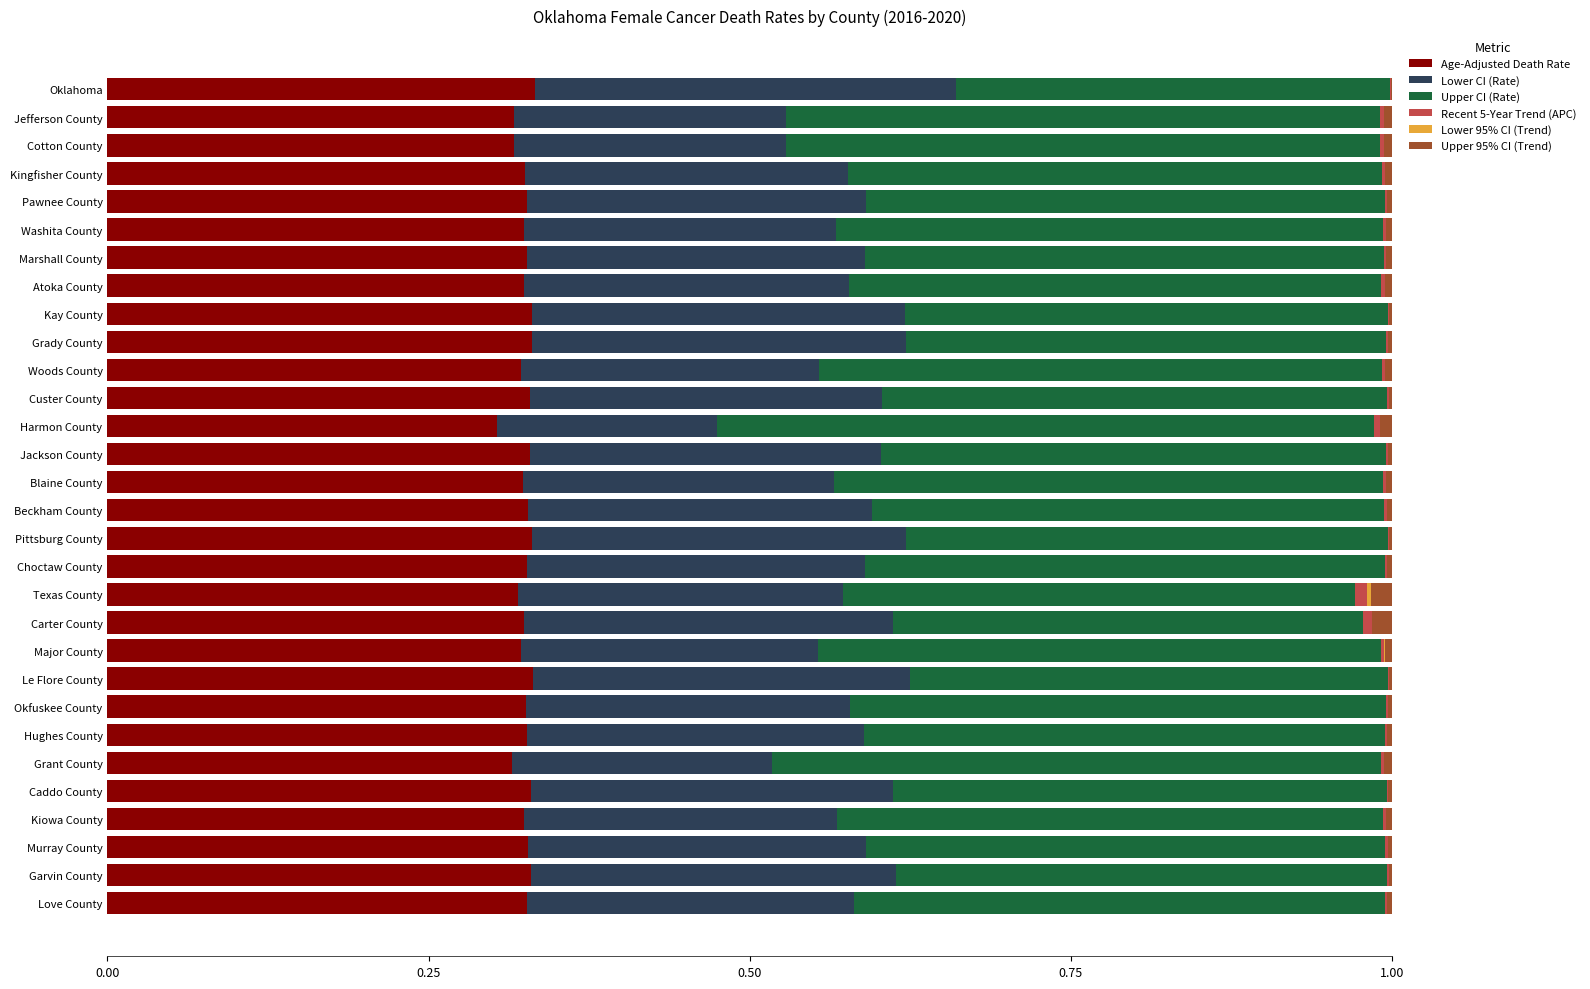

Count the number of data series in this chart.

6